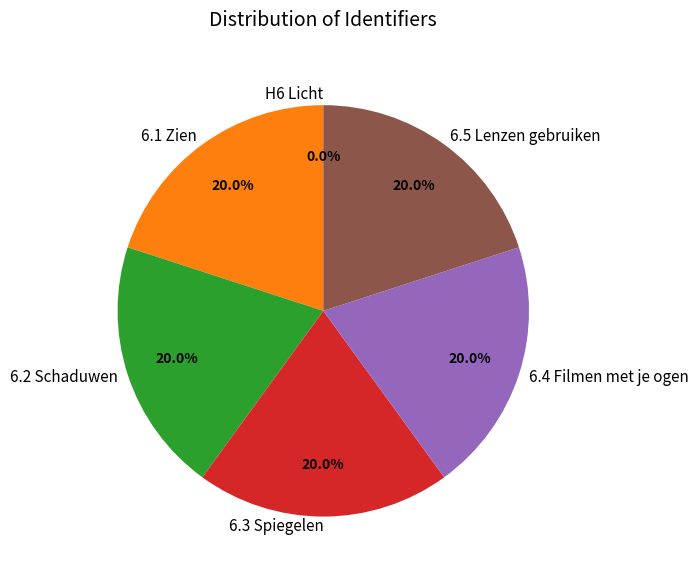

What is the total percentage of 6.1 Zien and 6.3 Spiegelen?

40.0%